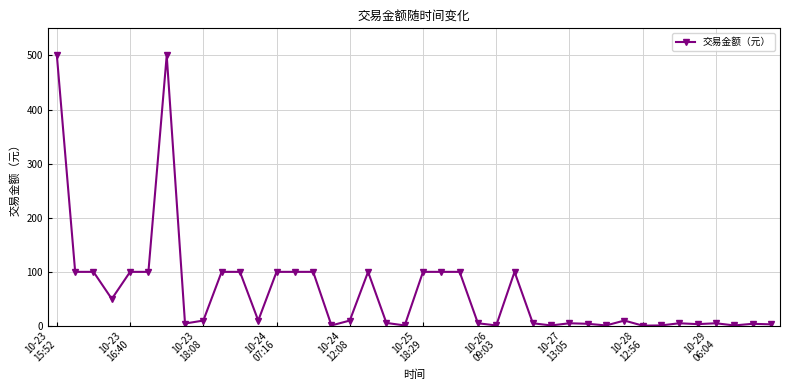

True or false: there are more than 1 points higher than both neighbors.

True